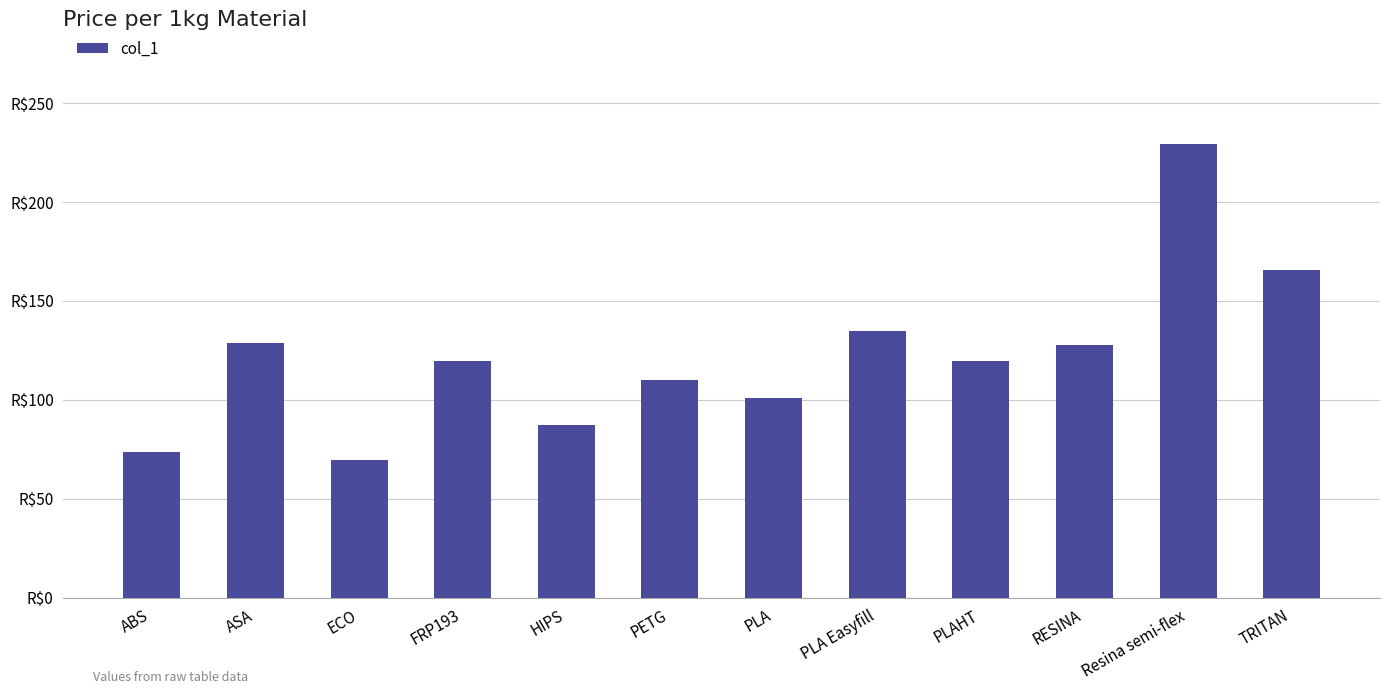

Between PETG and PLA Easyfill, which is larger?

PLA Easyfill